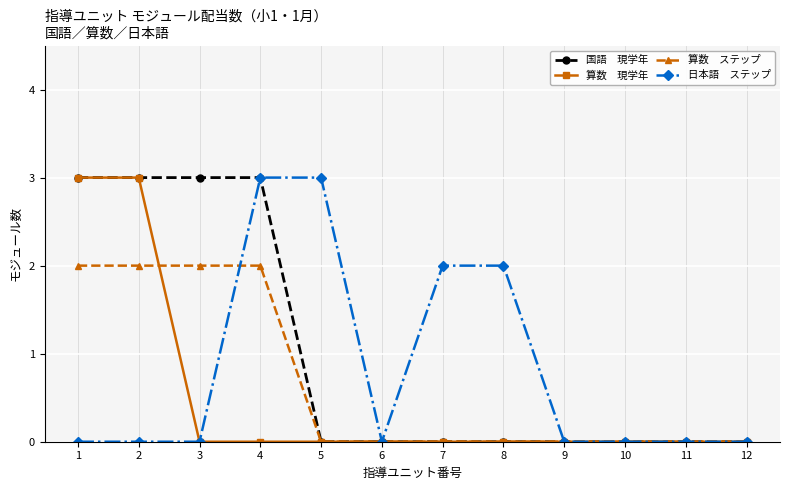

What is the greatest value displayed?

3